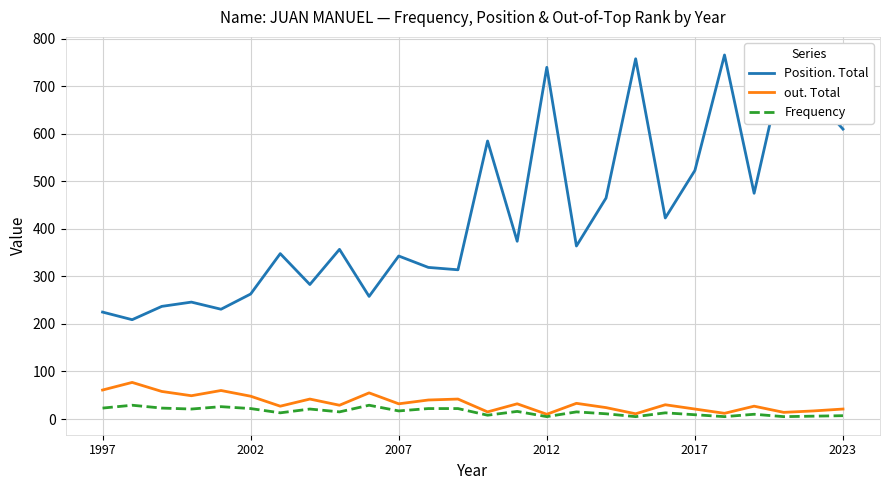

What is the greatest value displayed?

766